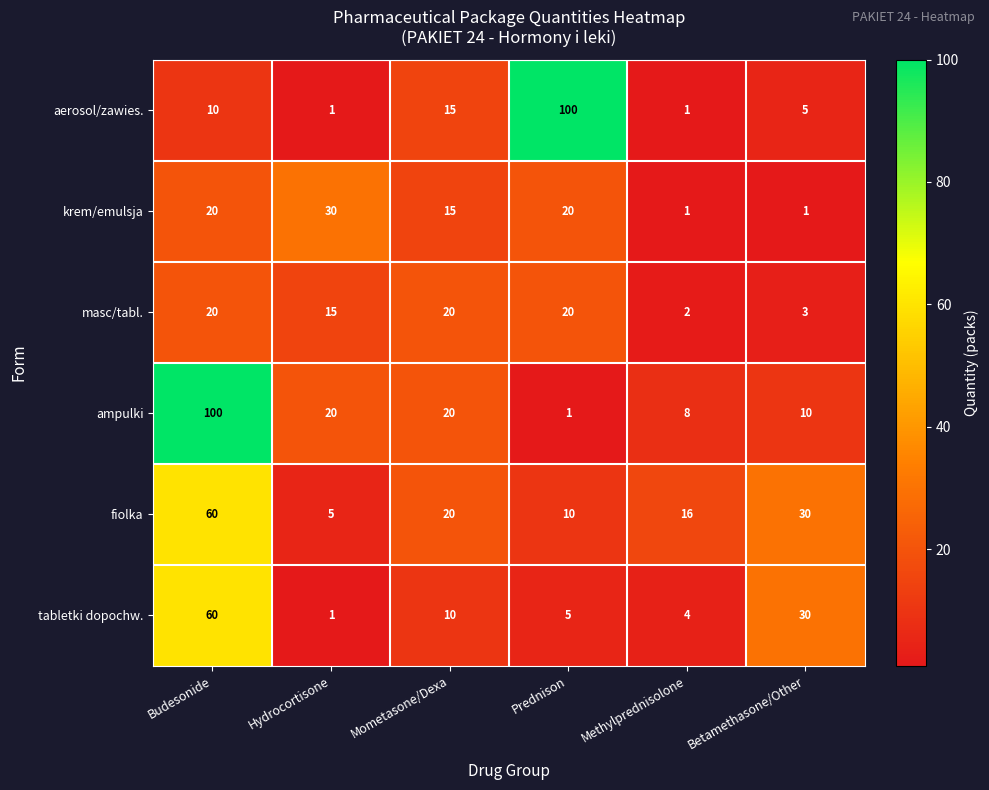

Which series changed the most between Prednison and Betamethasone/Other?

aerosol/zawies.